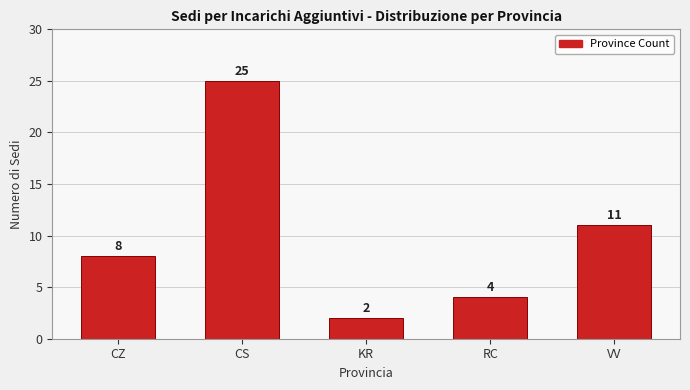

Reading right to left, what are all the values shown in this chart?

11	4	2	25	8